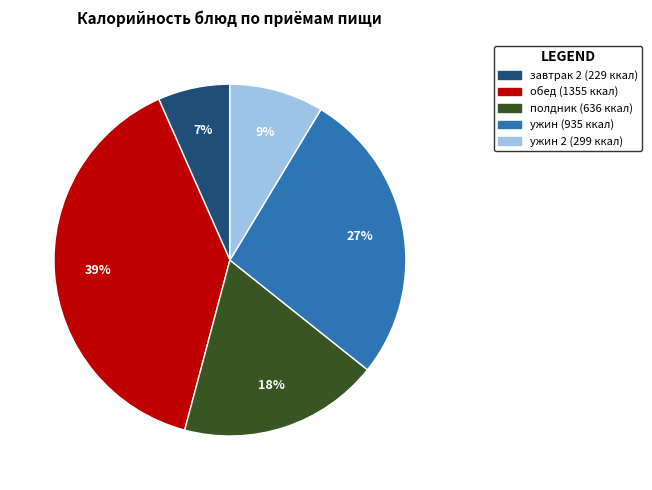

To the nearest percent, what is the average slice percentage?

20%